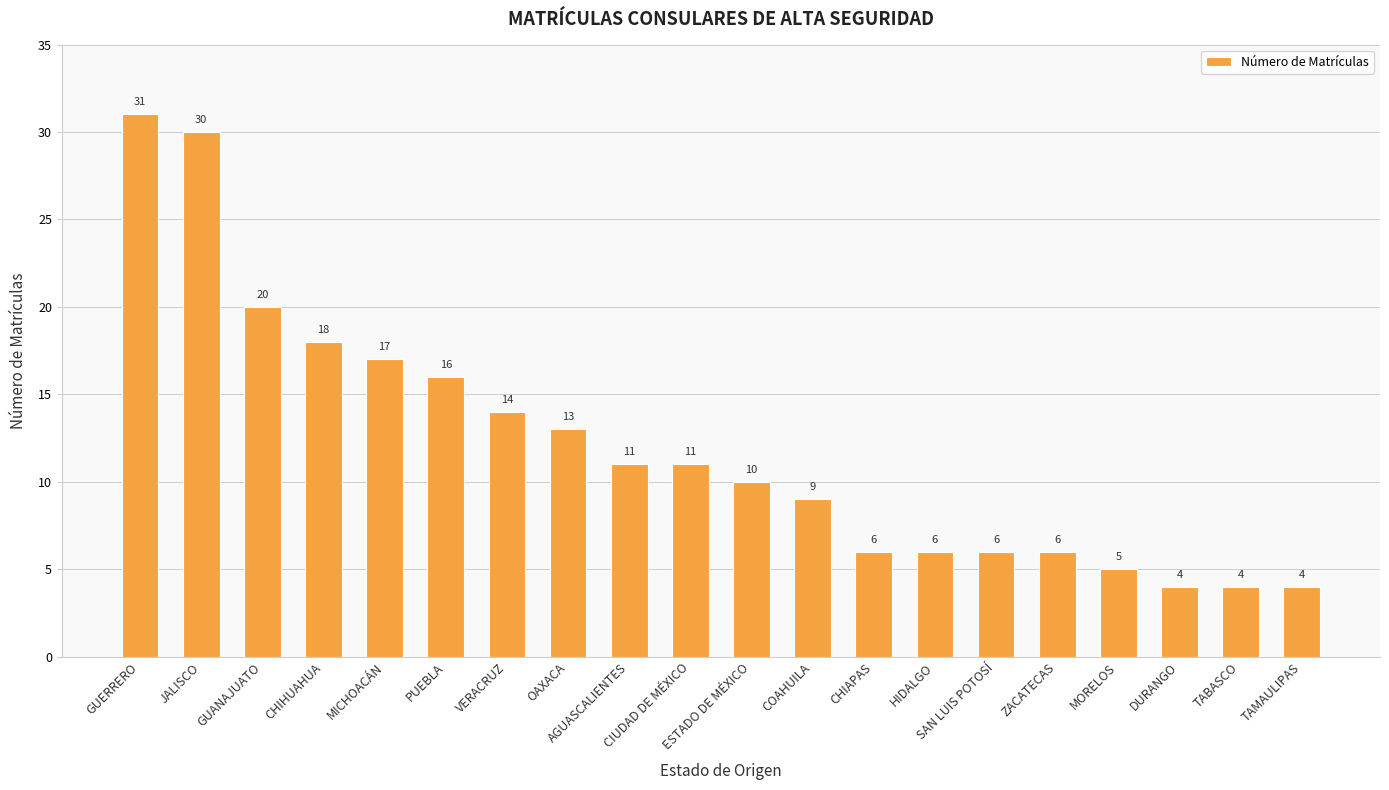

True or false: the data shows 52 at GUERRERO.

False